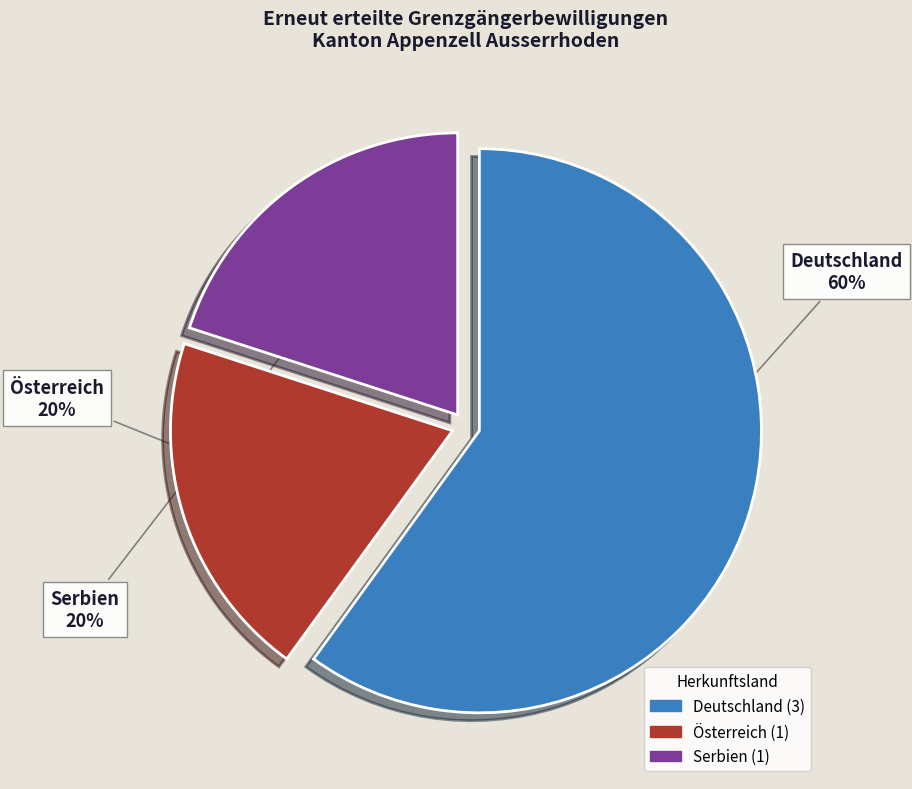

Is there any slice that represents more than half of the pie?

Yes